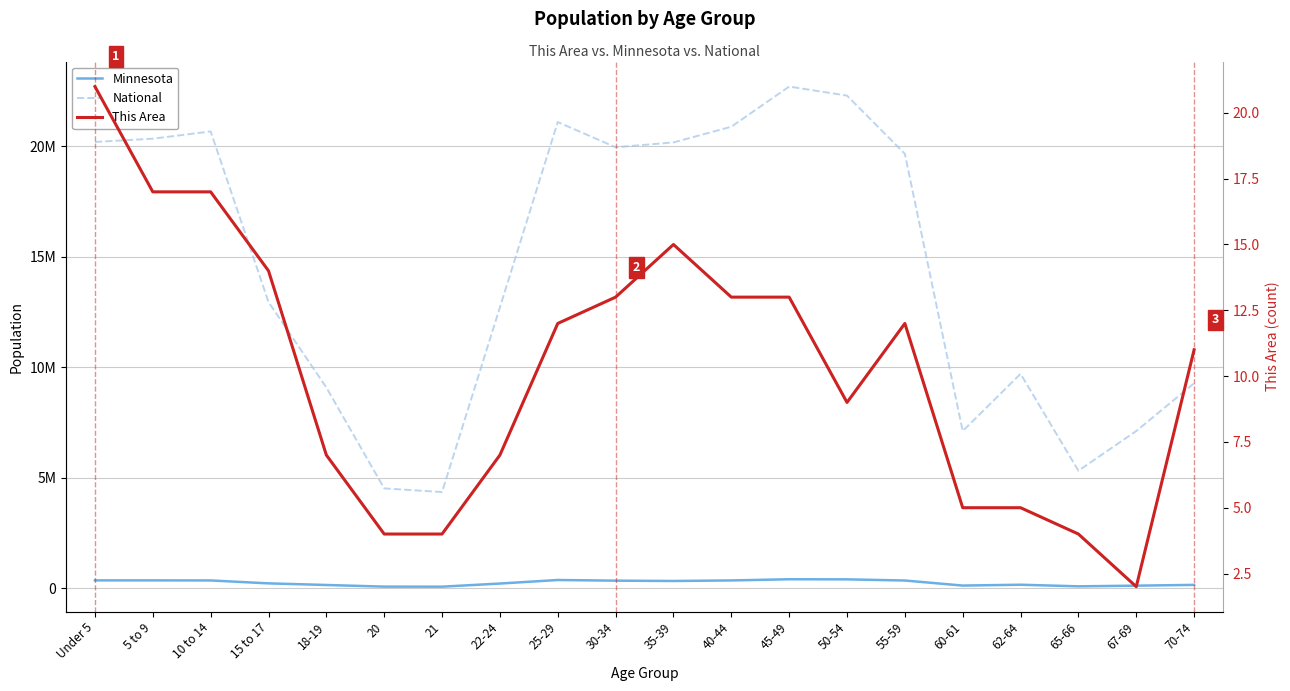

How many lines are shown in the chart?

3